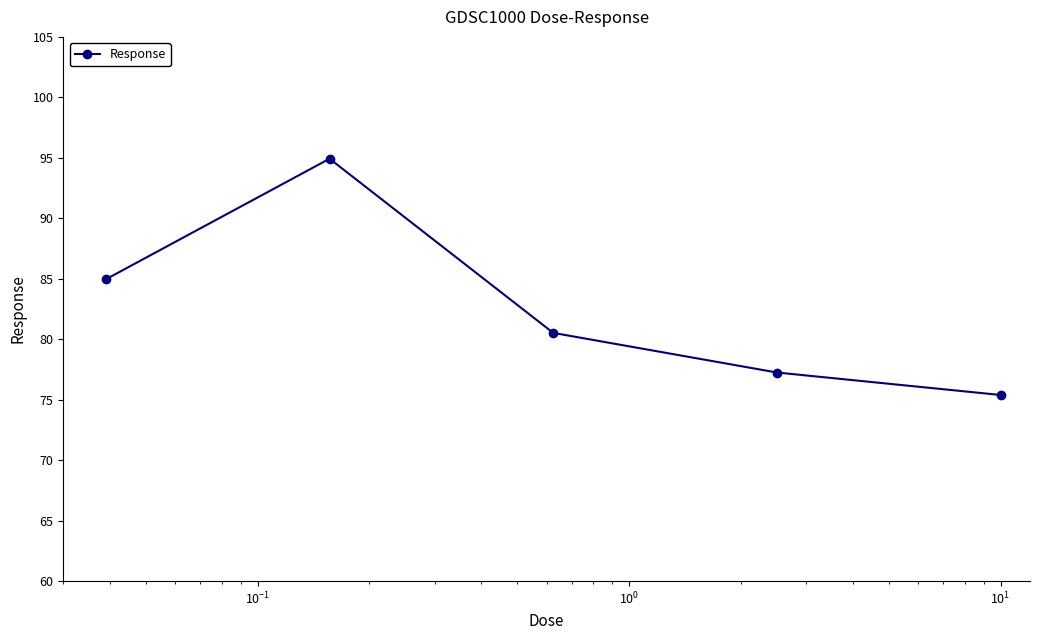

True or false: the data has more than 2 interior local peaks.

False